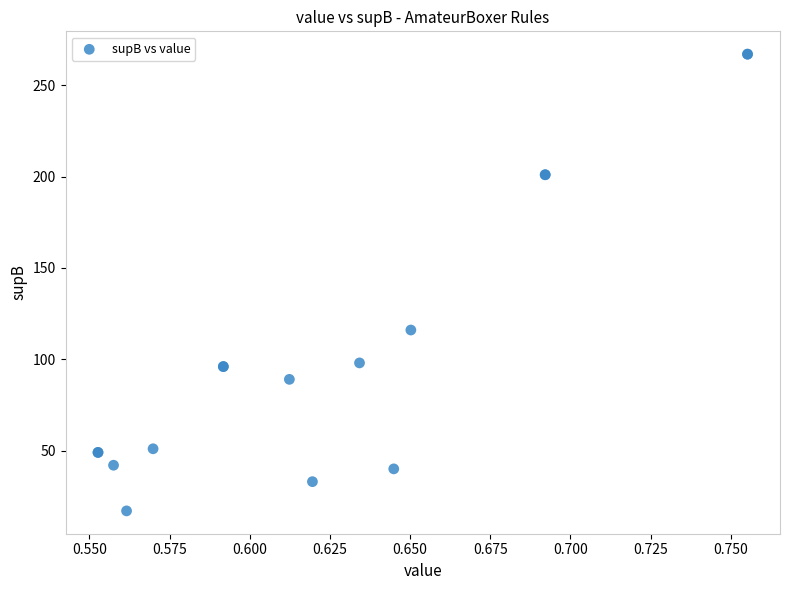

What Y value in the scatter plot is closest to 142?

116